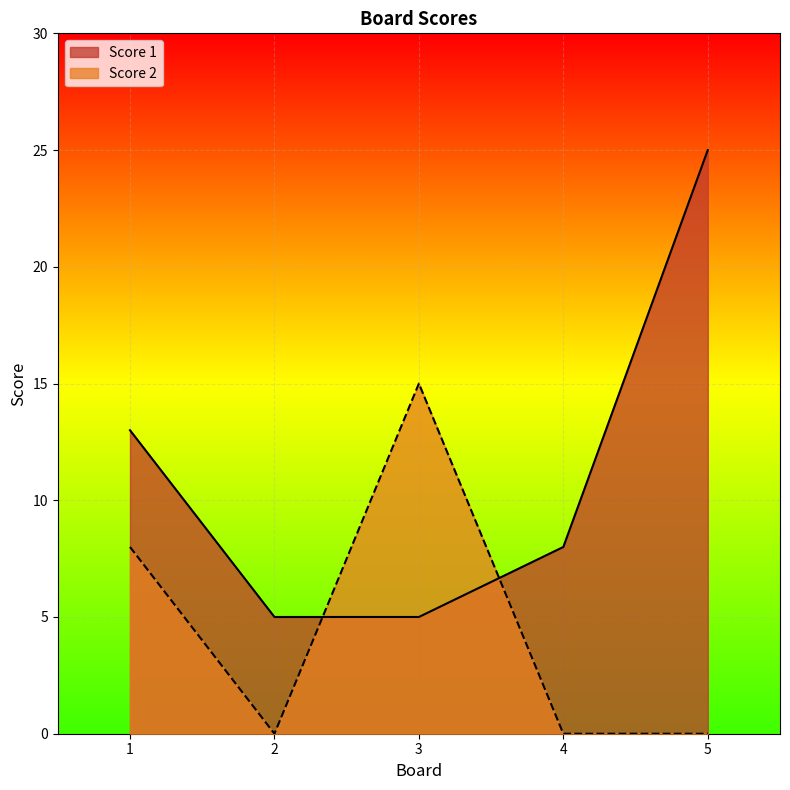

Reading right to left, extract all data points from this chart.

Score 1: 25	8	5	5	13
Score 2: 0	0	15	0	8